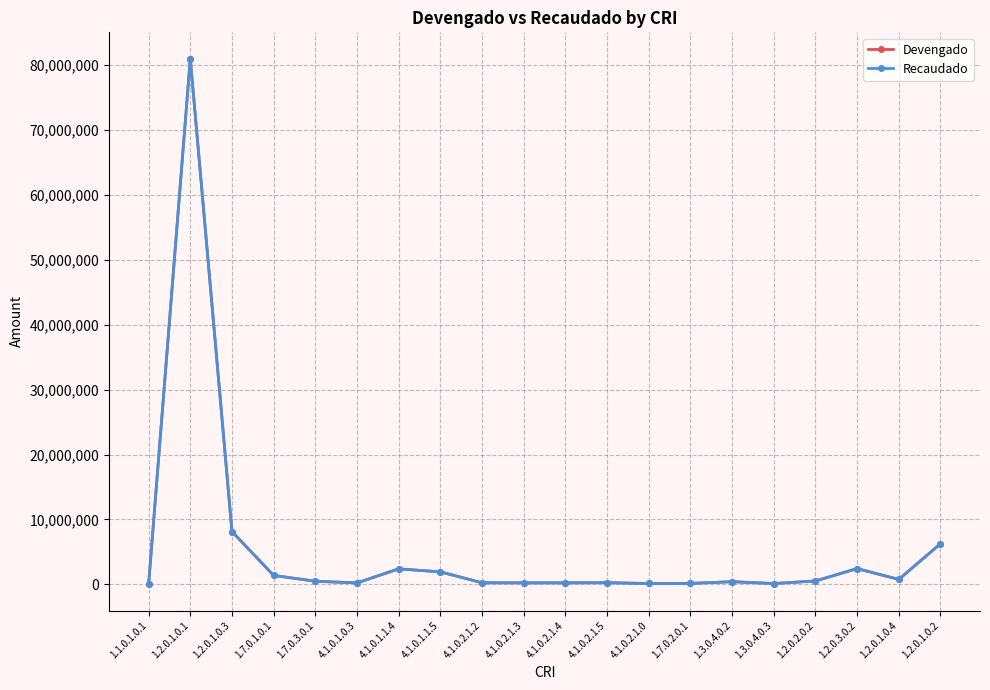

How many interior local valleys does the Recaudado series have?

5